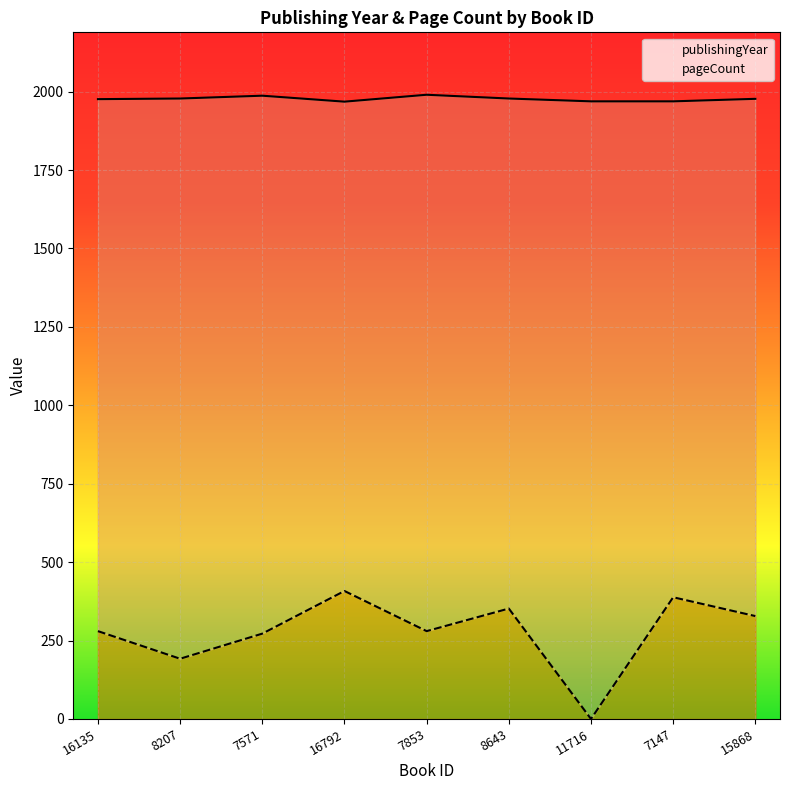

Is the value of pageCount at 7853 greater than the value of publishingYear at 15868?

No